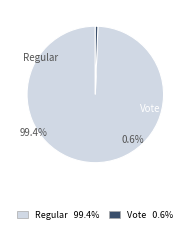

Does any single category account for the majority?

Yes